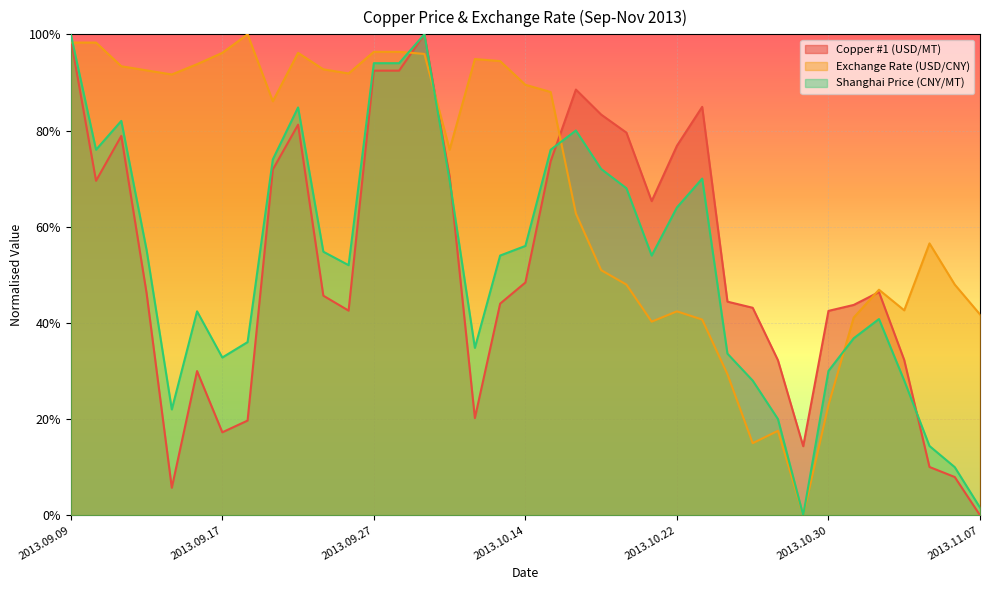

Is it true that Shanghai Price (CNY/MT) equals 1.0 at 2013.10.08?

True